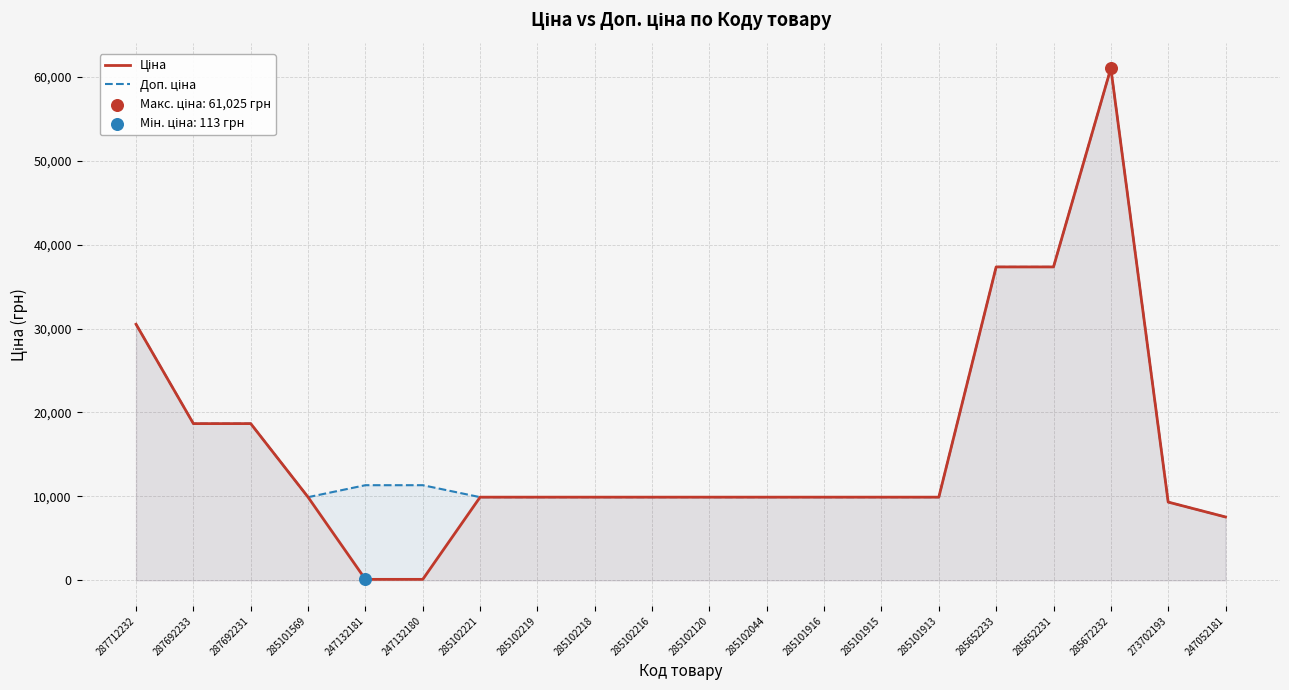

What are all the series names shown in the legend?

Ціна, Доп. ціна